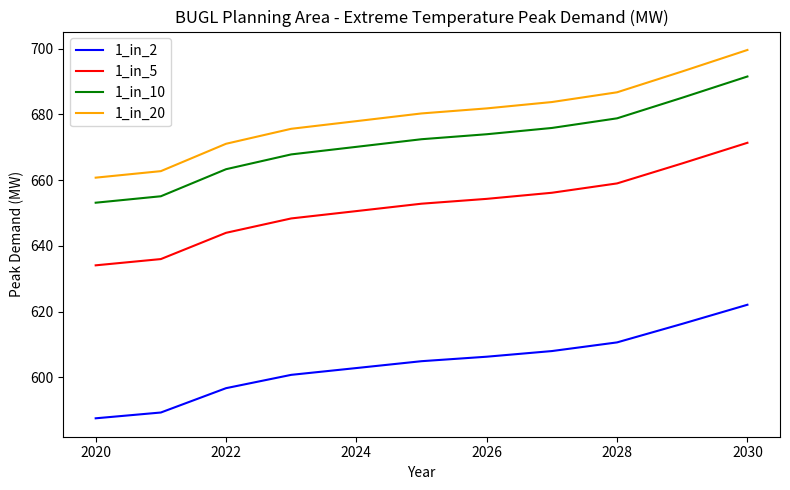

At how many categories does at least one series exceed 613?

11